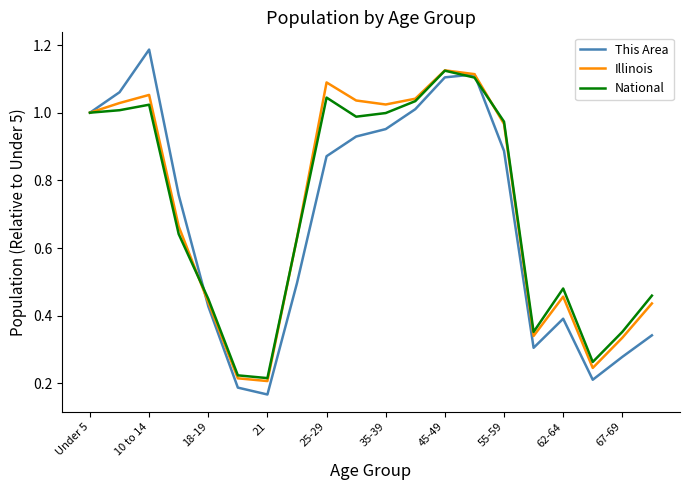

Which series has the largest range (max minus min)?

This Area